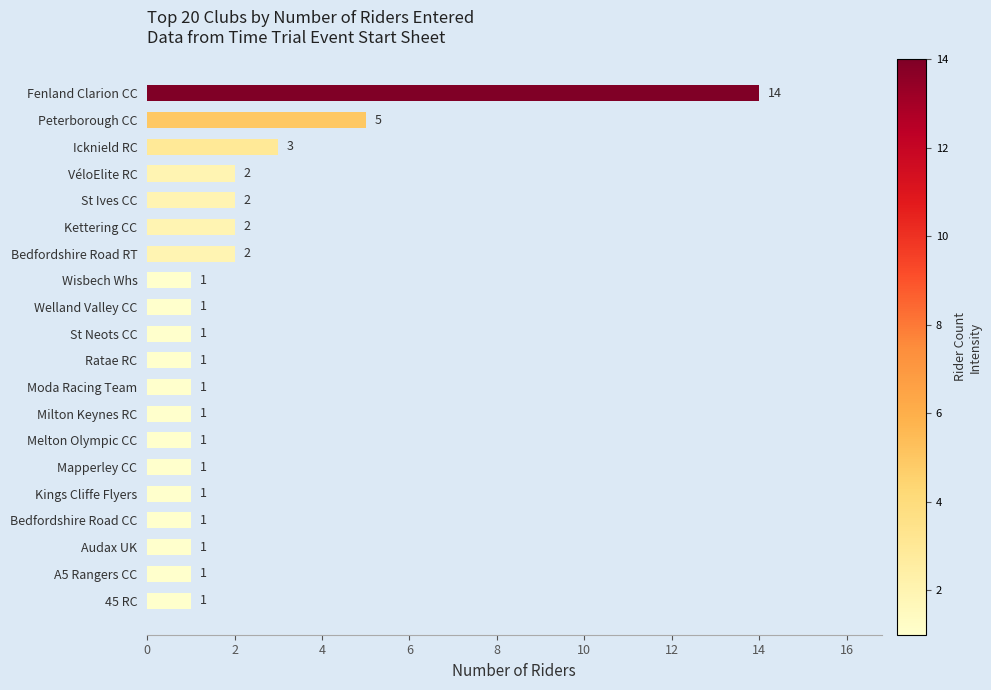

Reading top to bottom, list all the values displayed in this chart.

14	5	3	2	2	2	2	1	1	1	1	1	1	1	1	1	1	1	1	1